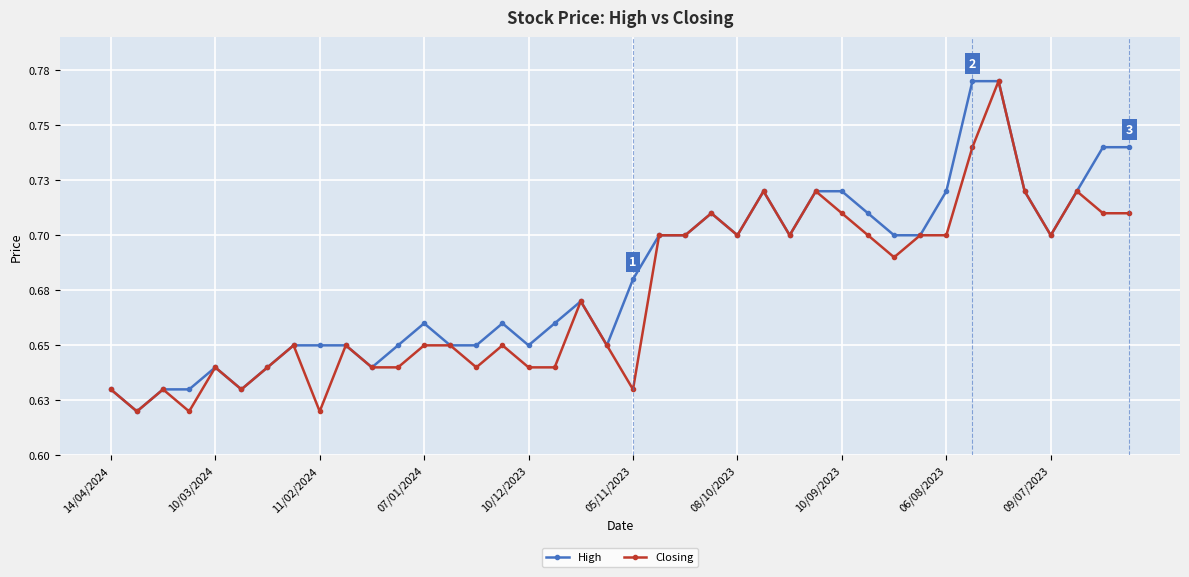

Does the chart have visible grid lines?

Yes